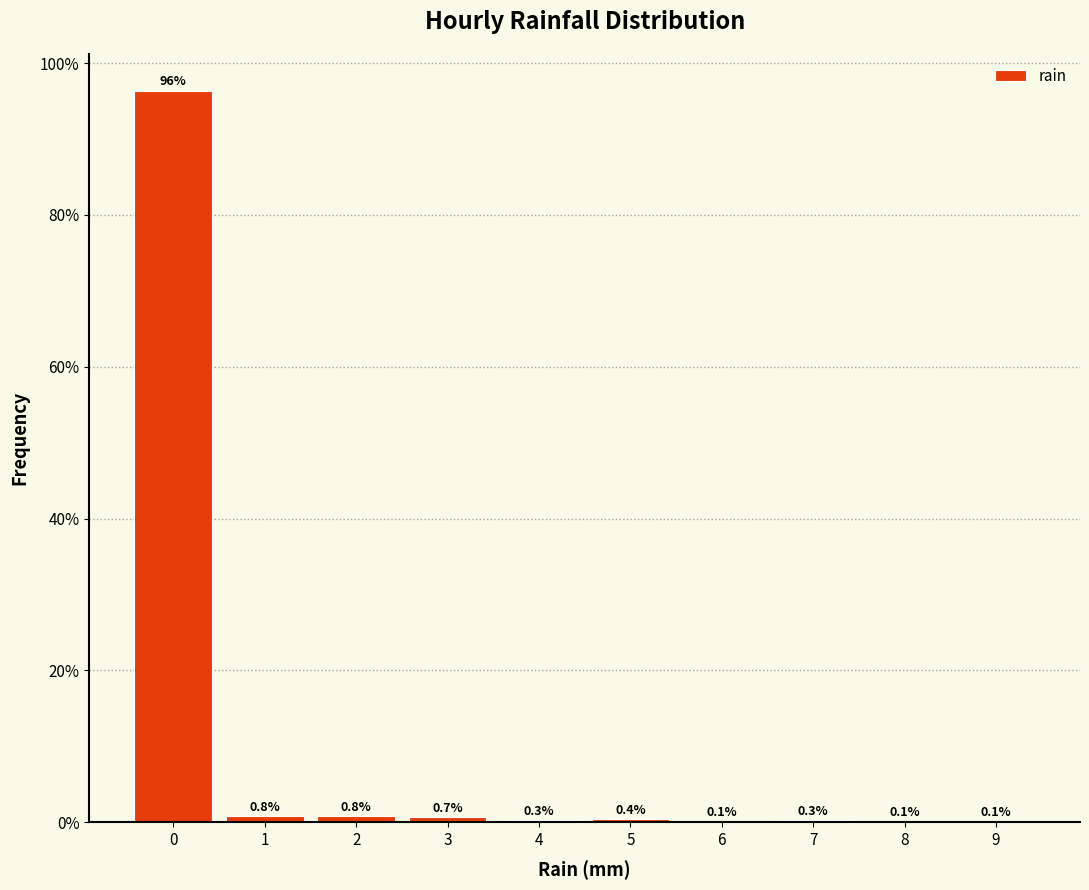

Reading left to right, transcribe this chart: for each bar, give the range it covers on the x-axis and its height.

-0.5 to 0.5: 96.4
0.5 to 1.5: 0.8
1.5 to 2.5: 0.8
2.5 to 3.5: 0.7
3.5 to 4.5: 0.3
4.5 to 5.5: 0.4
5.5 to 6.5: 0.1
6.5 to 7.5: 0.3
7.5 to 8.5: 0.1
8.5 to 9.5: 0.1